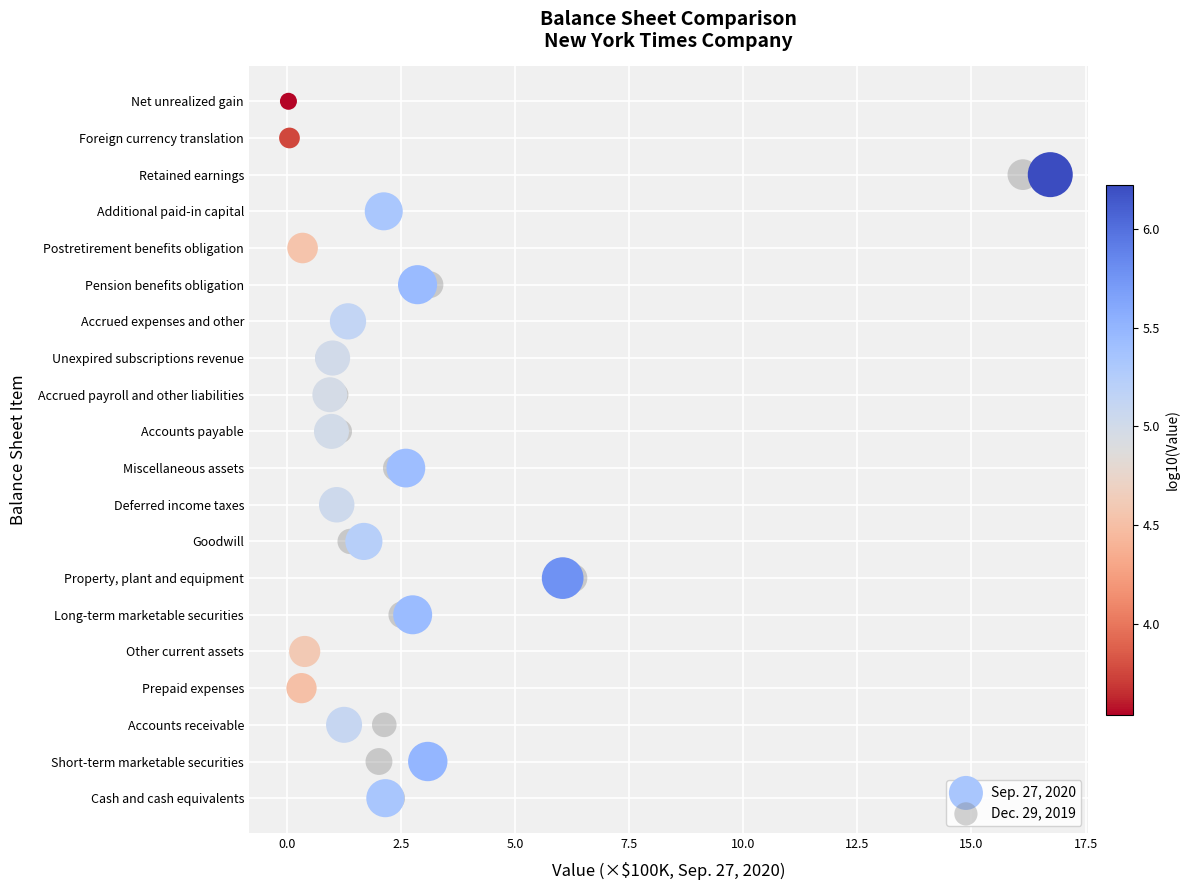

What are all the series names shown in the legend?

Sep. 27, 2020, Dec. 29, 2019